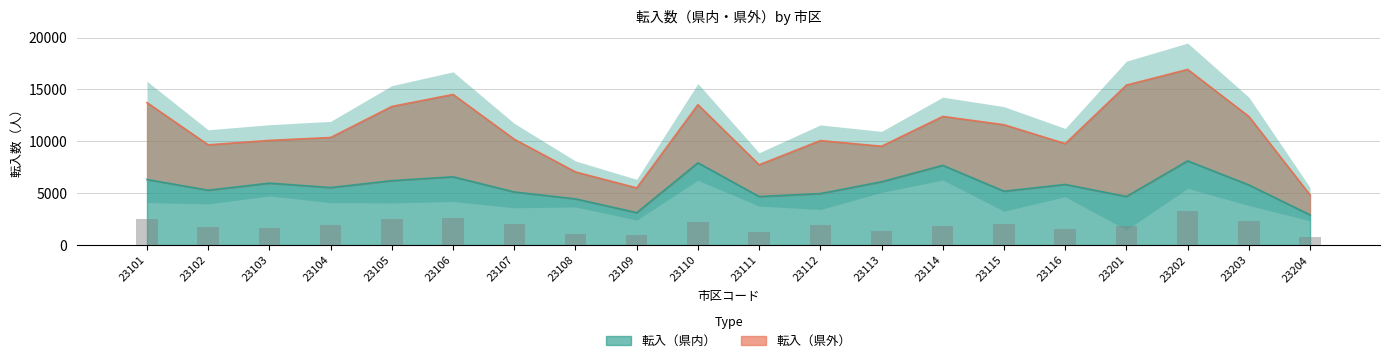

How many data points does each series have?

20